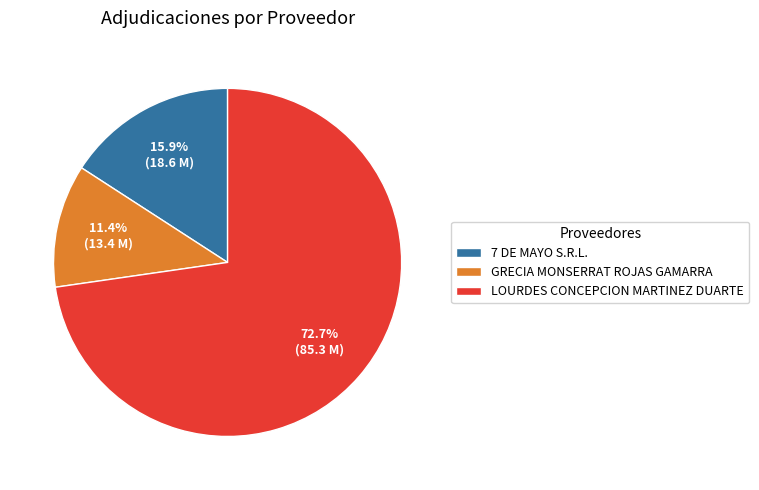

Count the number of slices in the pie.

3